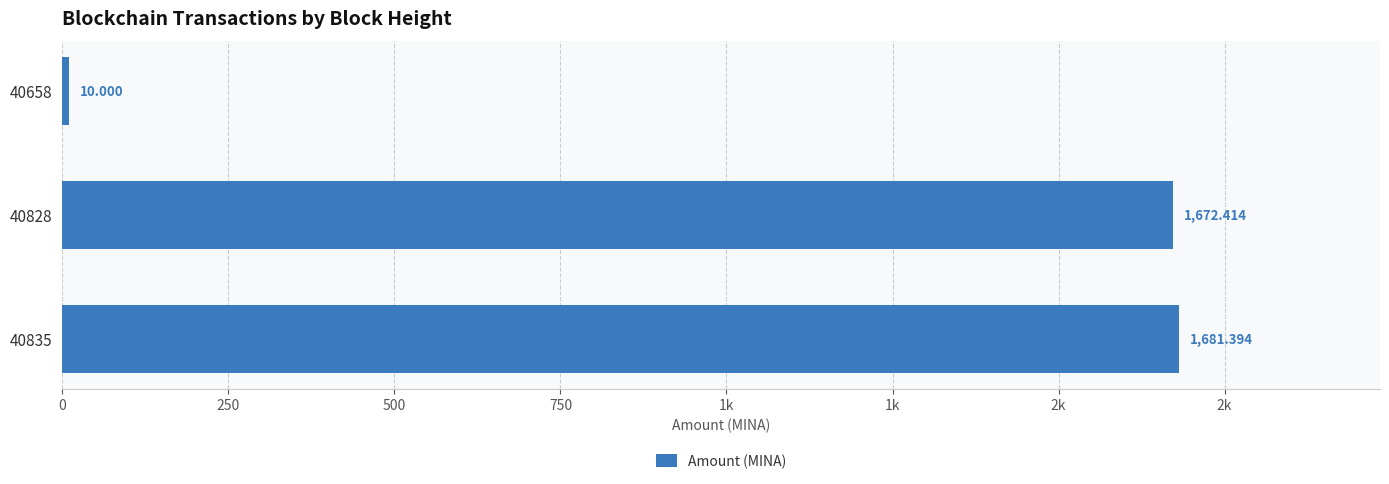

Are the bars horizontal?

Yes